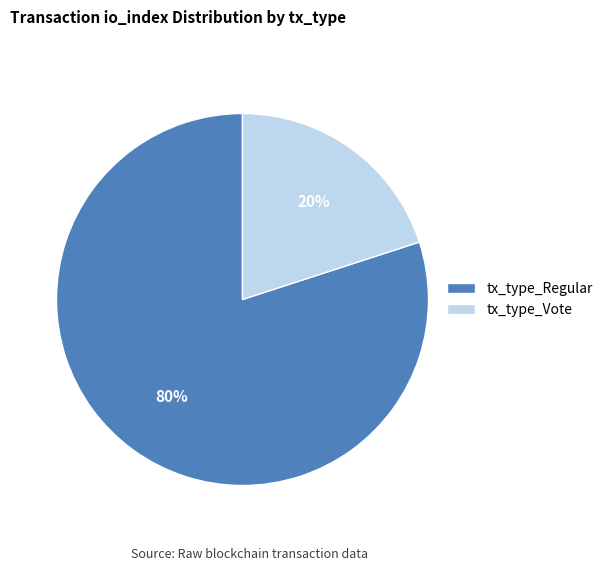

The tx_type_Vote slice represents 20% of the pie. True or false?

True